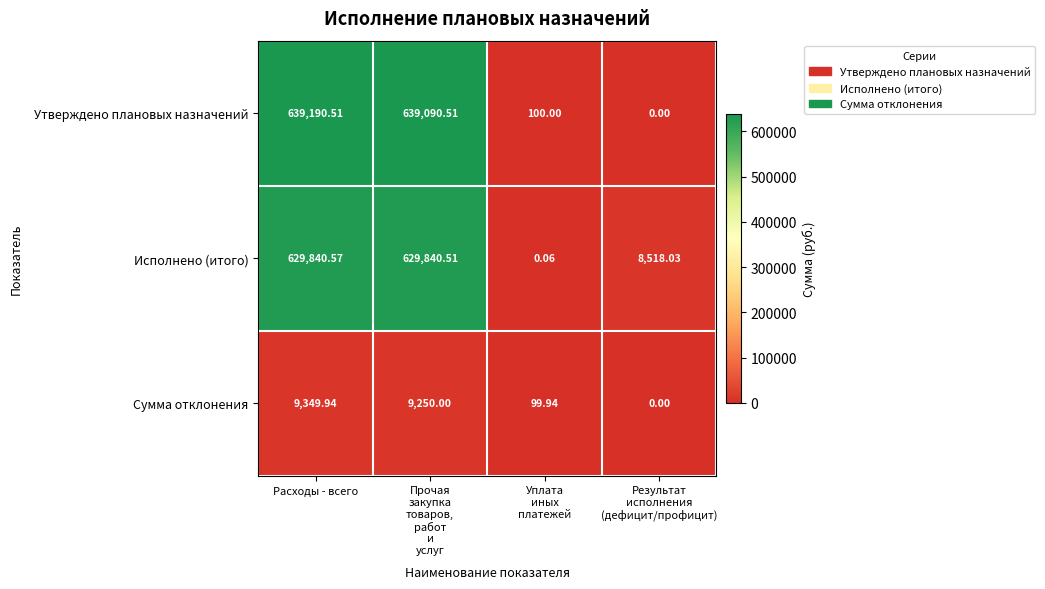

At Расходы - всего, list the series in order from smallest to largest.

Сумма отклонения, Исполнено (итого), Утверждено плановых назначений